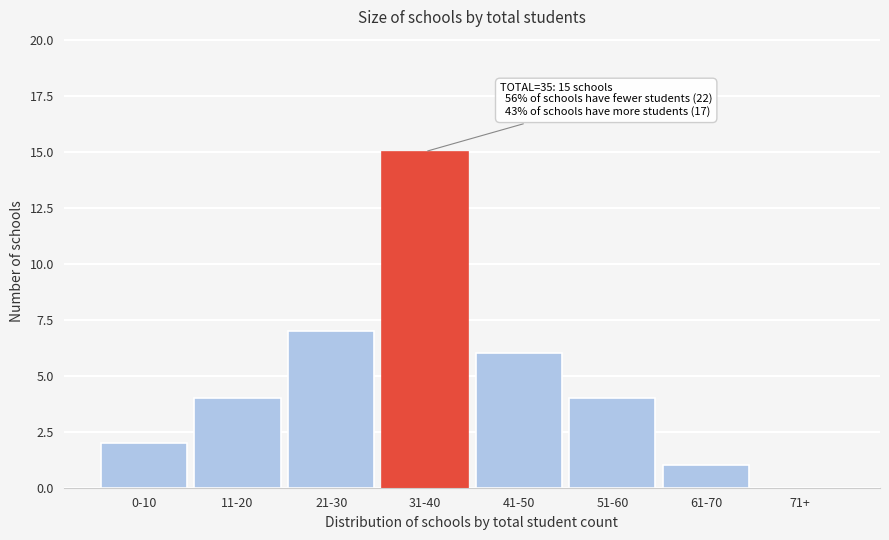

Reading left to right, transcribe all the data shown in this chart.

0-10=2	11-20=4	21-30=7	31-40=15	41-50=6	51-60=4	61-70=1	71+=0